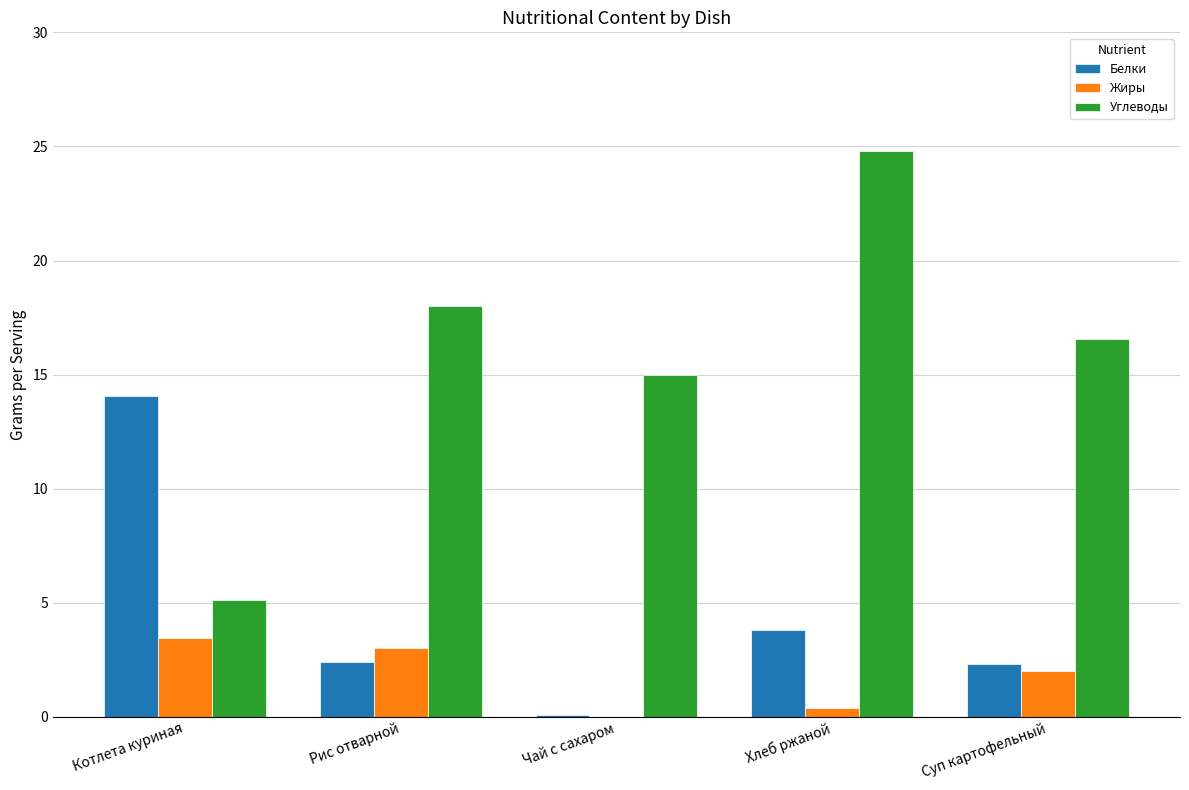

What is the sum of the Жиры values at Хлеб ржаной and Чай с сахаром?

0.4